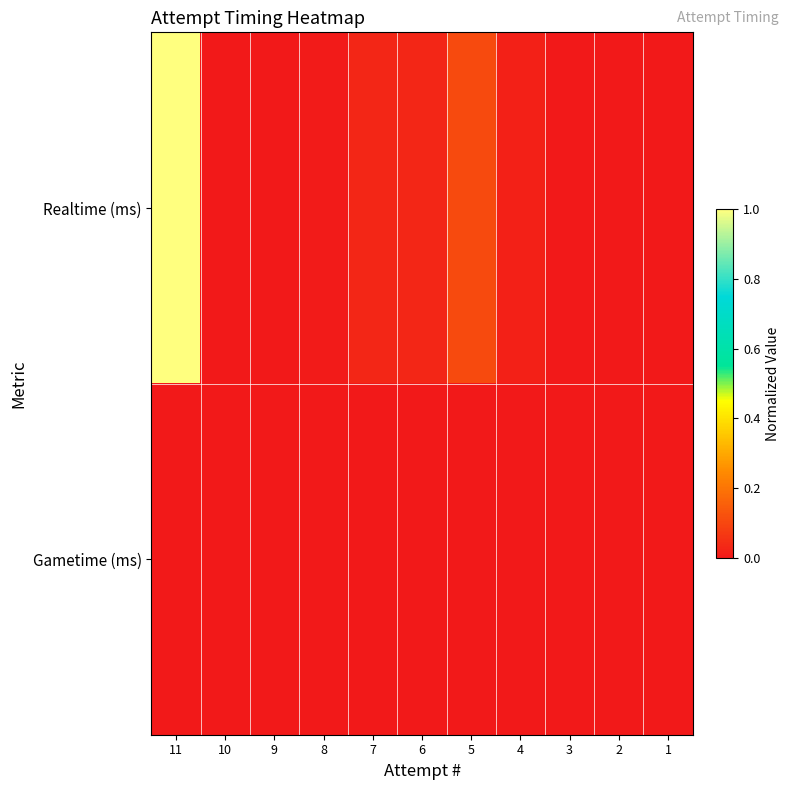

At which category does the chart reach its minimum across all series?

10